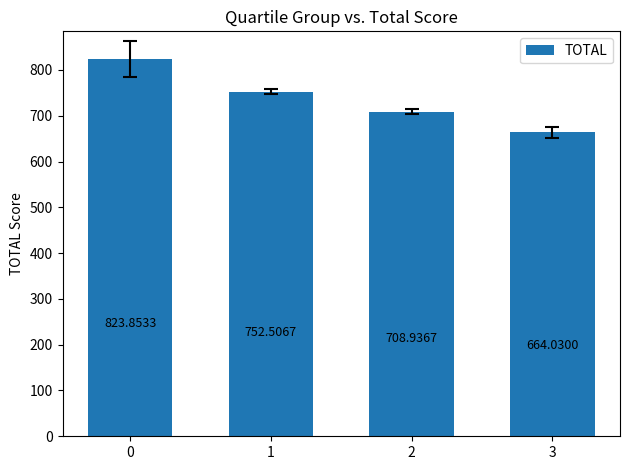

What is the difference between the values at 3 and 2?

44.9